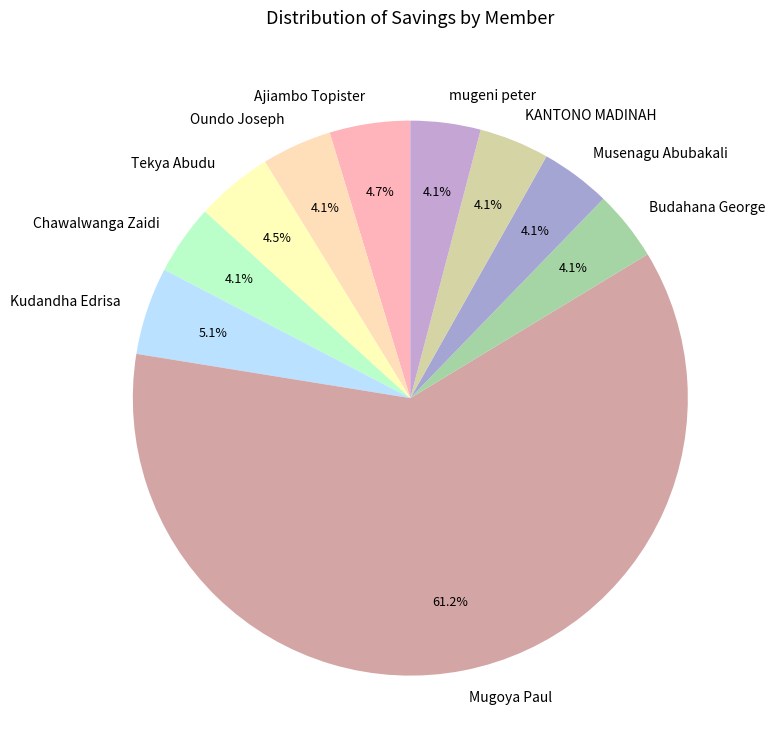

How many segments does this pie chart have?

10